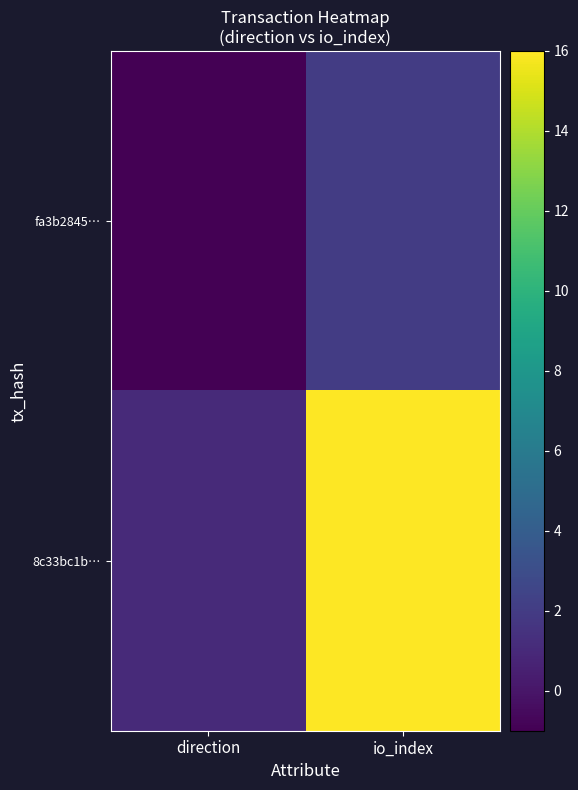

Which series has the largest range (max minus min)?

8c33bc1b…